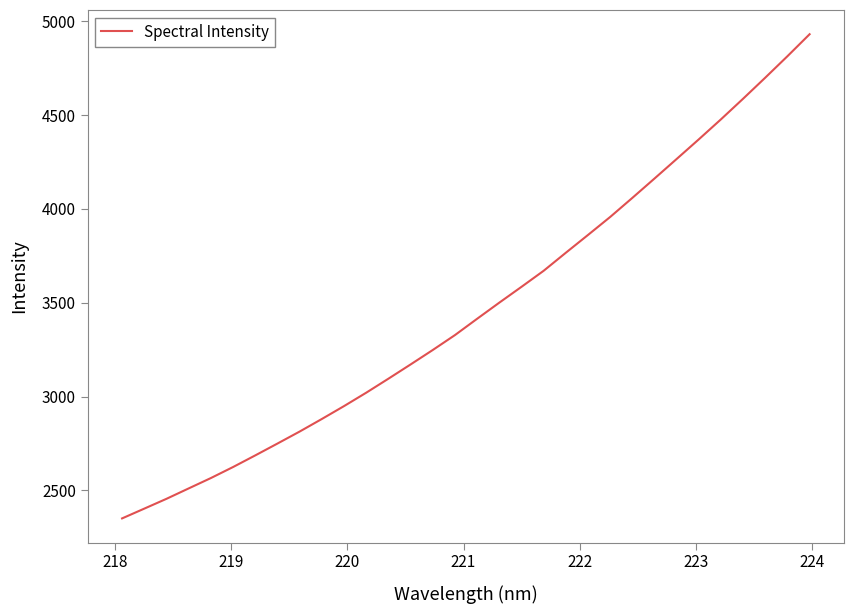

What is the smallest value displayed?

2351.0